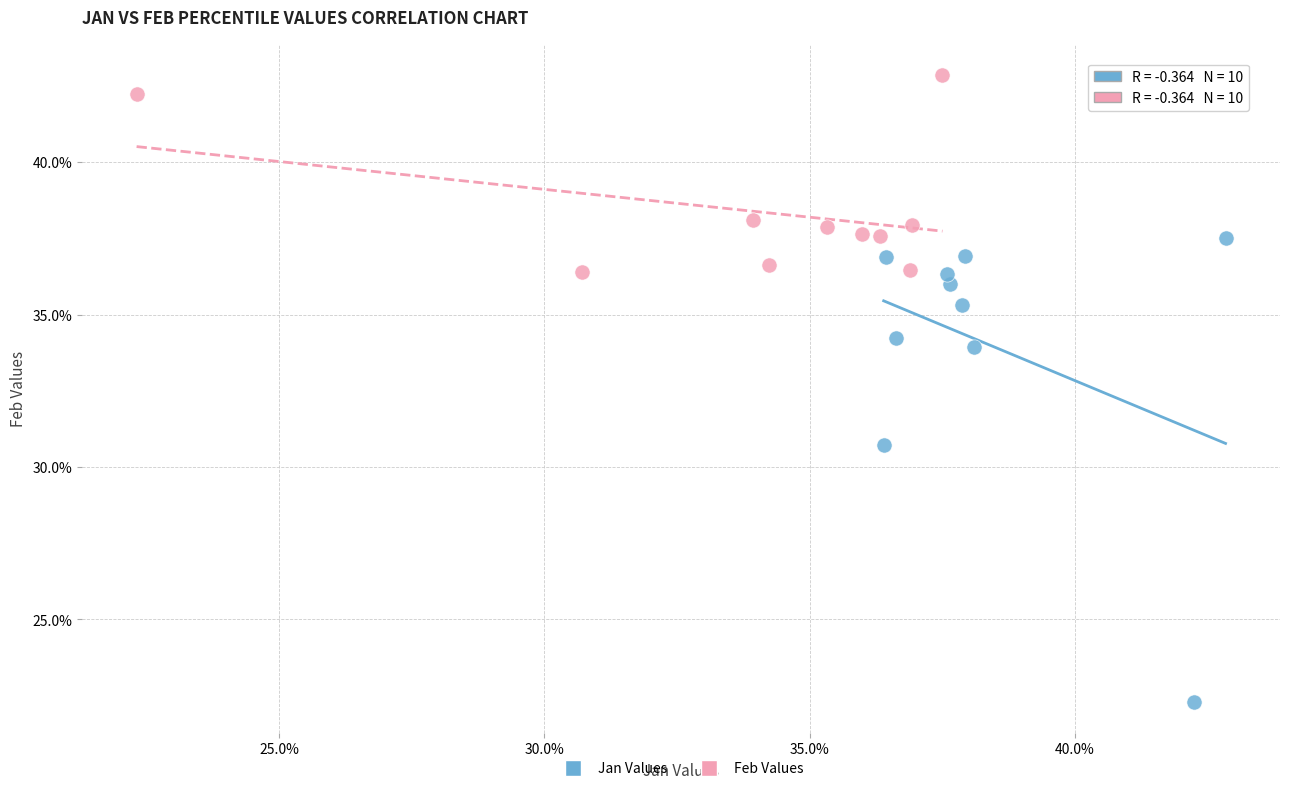

Which series contains the lowest Y value?

Jan Values